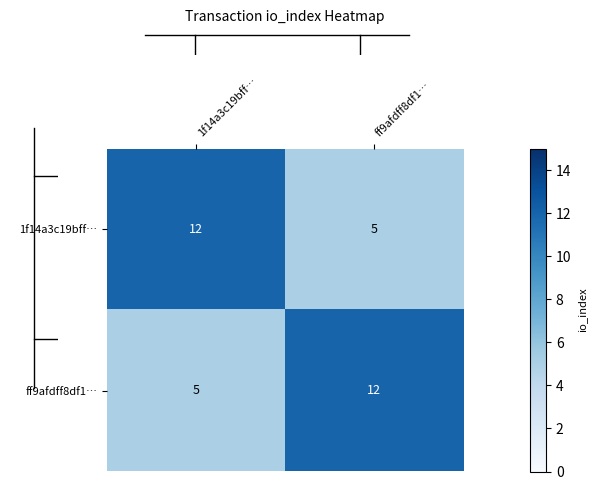

Is it true that ff9afdff8df1… equals 1 at 1f14a3c19bff…?

False